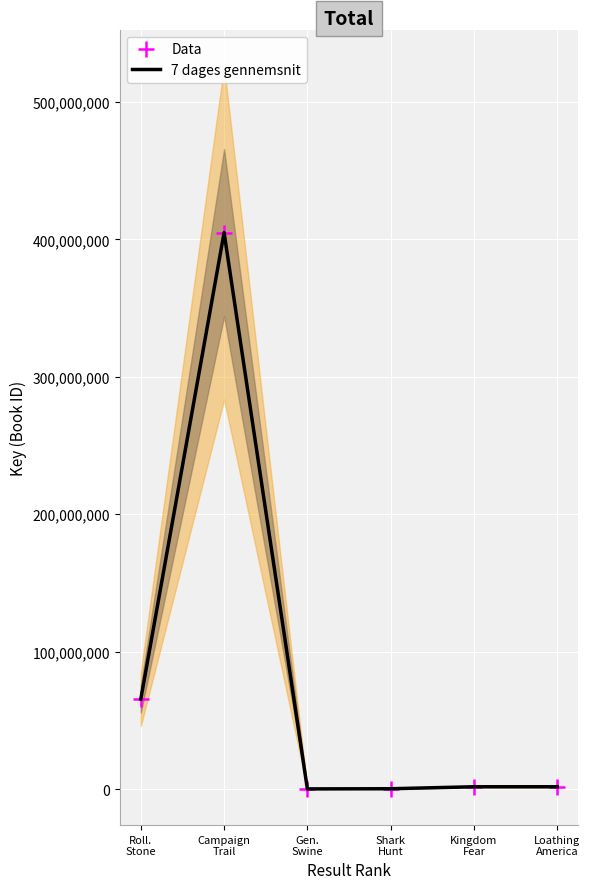

Is the value of 7 dages gennemsnit at Shark
Hunt greater than the value of Data at Gen.
Swine?

Yes